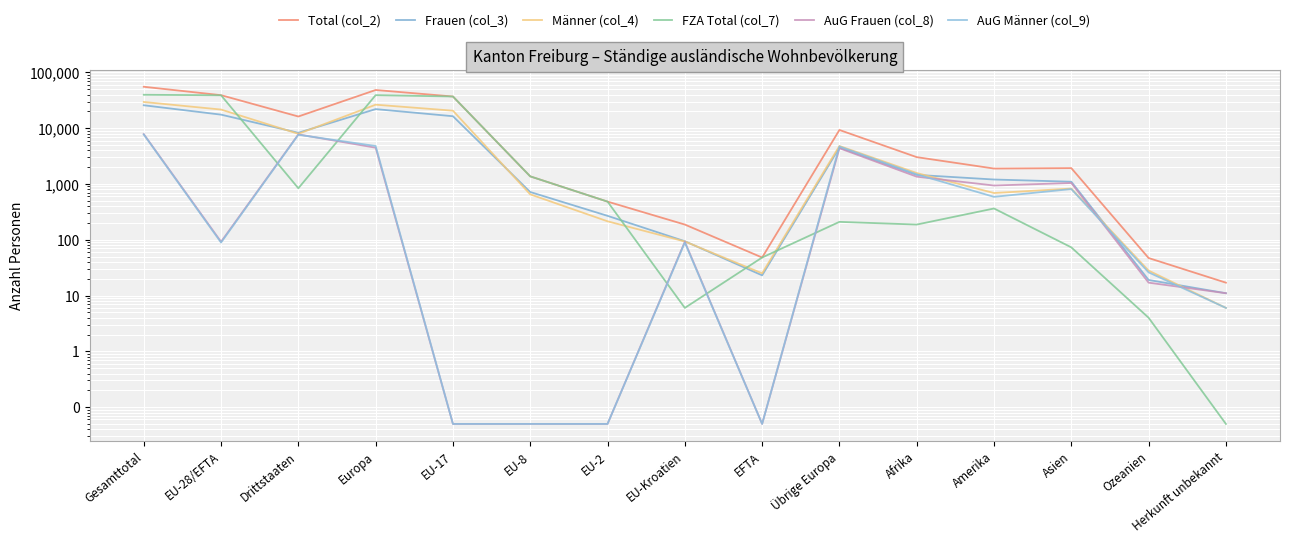

At which category does Total (col_2) reach its first local valley?

Drittstaaten